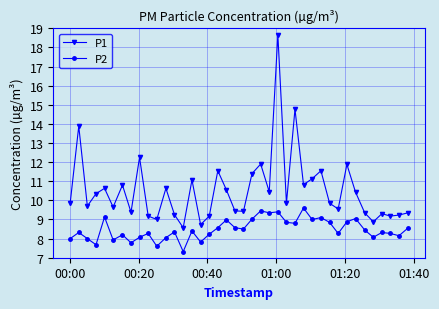

True or false: P2 and P1 cross at least once.

False